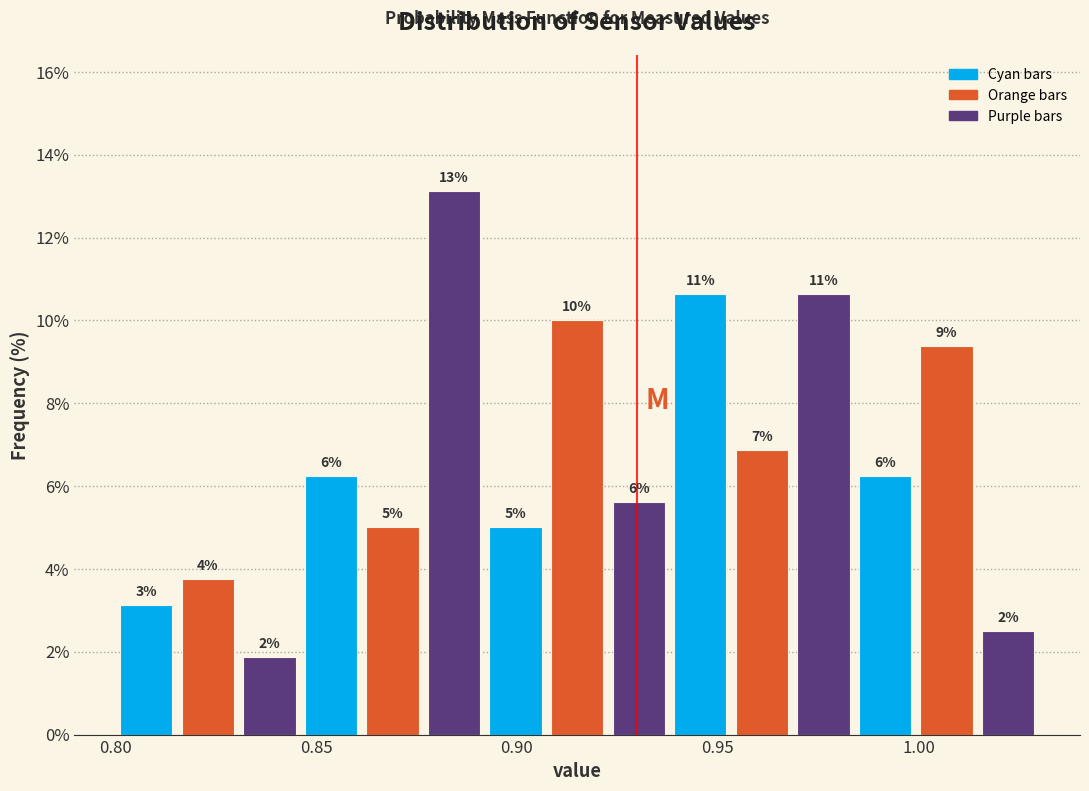

Around what value on the x-axis is the tallest bar? Give the approximate position of its centre, as read against the axis.

0.885